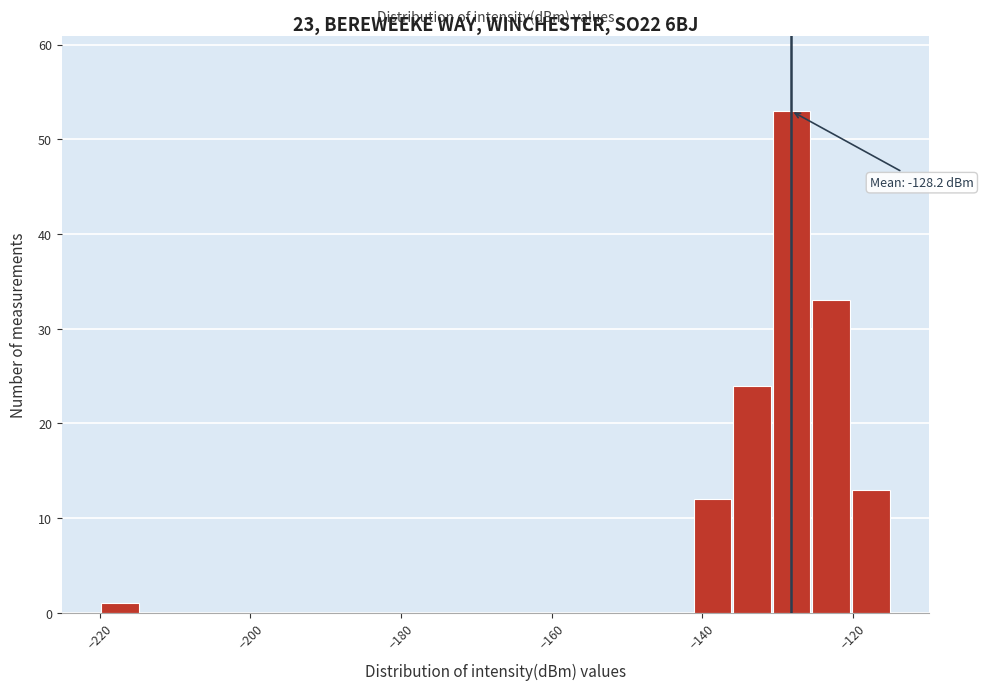

Read against the x-axis, roughly where is the centre of the tallest bar?

-128